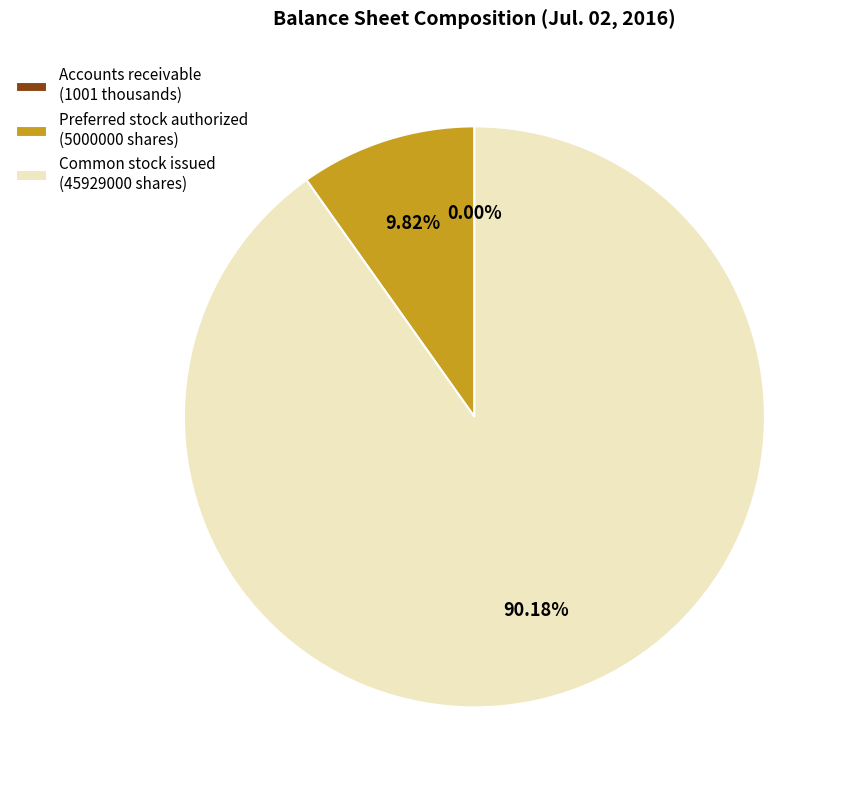

Between Preferred stock authorized (5000000 shares) and Common stock issued (45929000 shares), which is larger?

Common stock issued (45929000 shares)